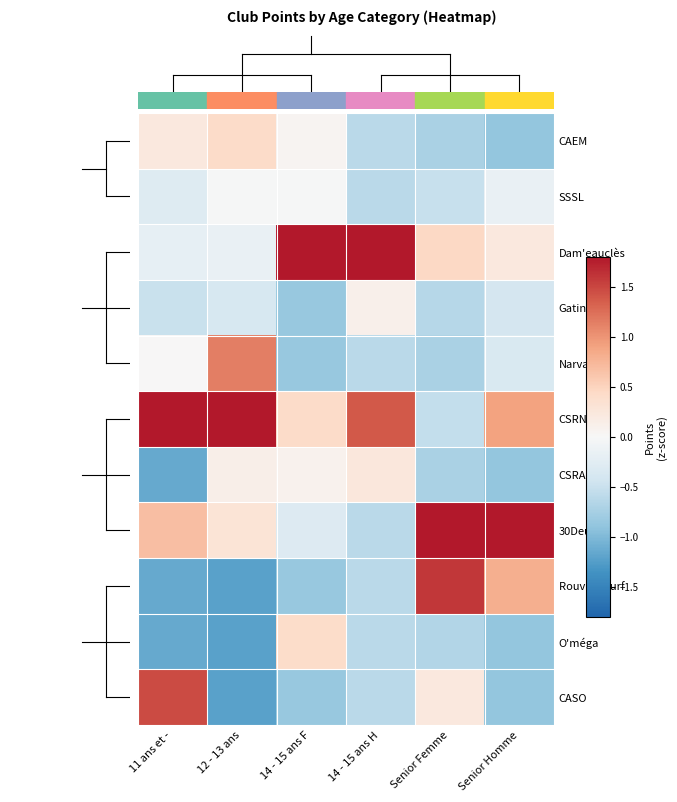

Which series has the largest total across all categories?

CSRN